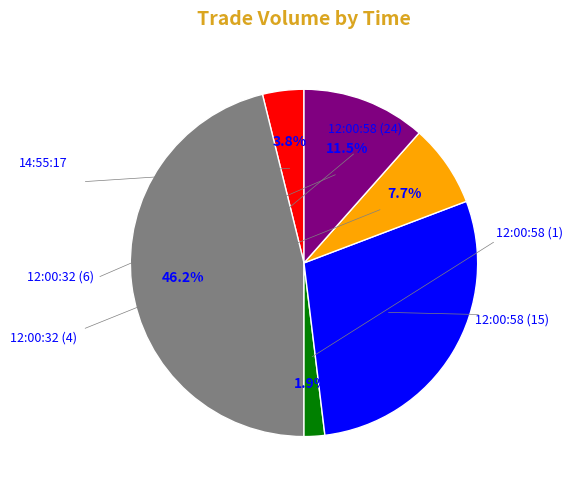

Is there any slice that represents more than half of the pie?

No